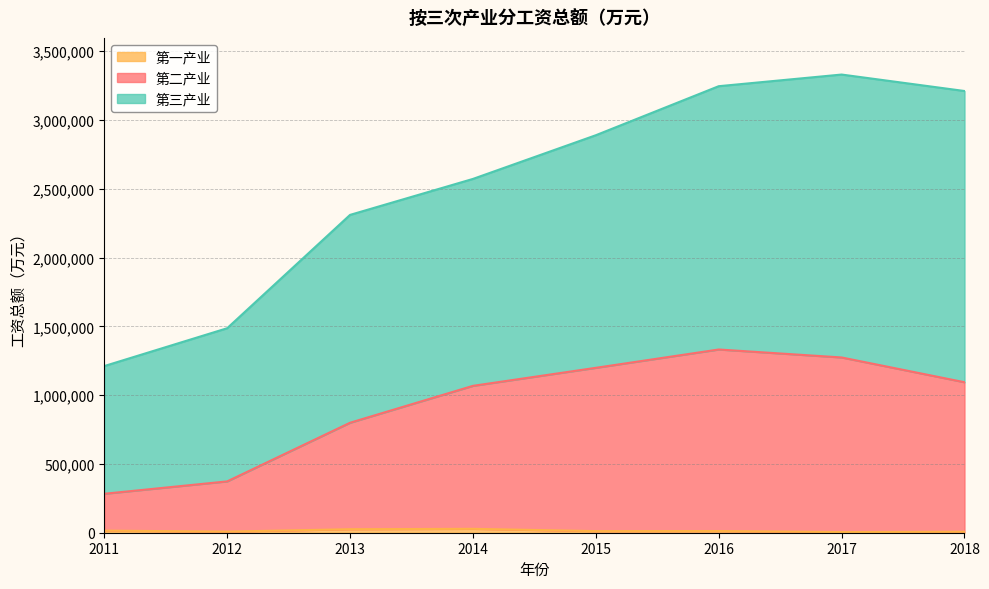

True or false: 第一产业 and 第二产业 cross at least once.

False